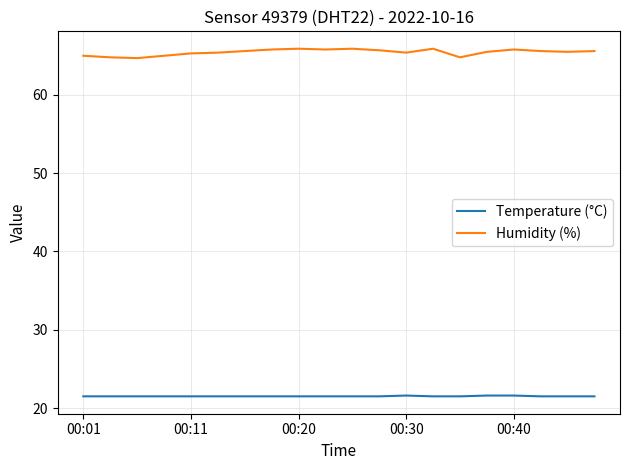

True or false: Temperature (°C) and Humidity (%) intersect in this chart.

False